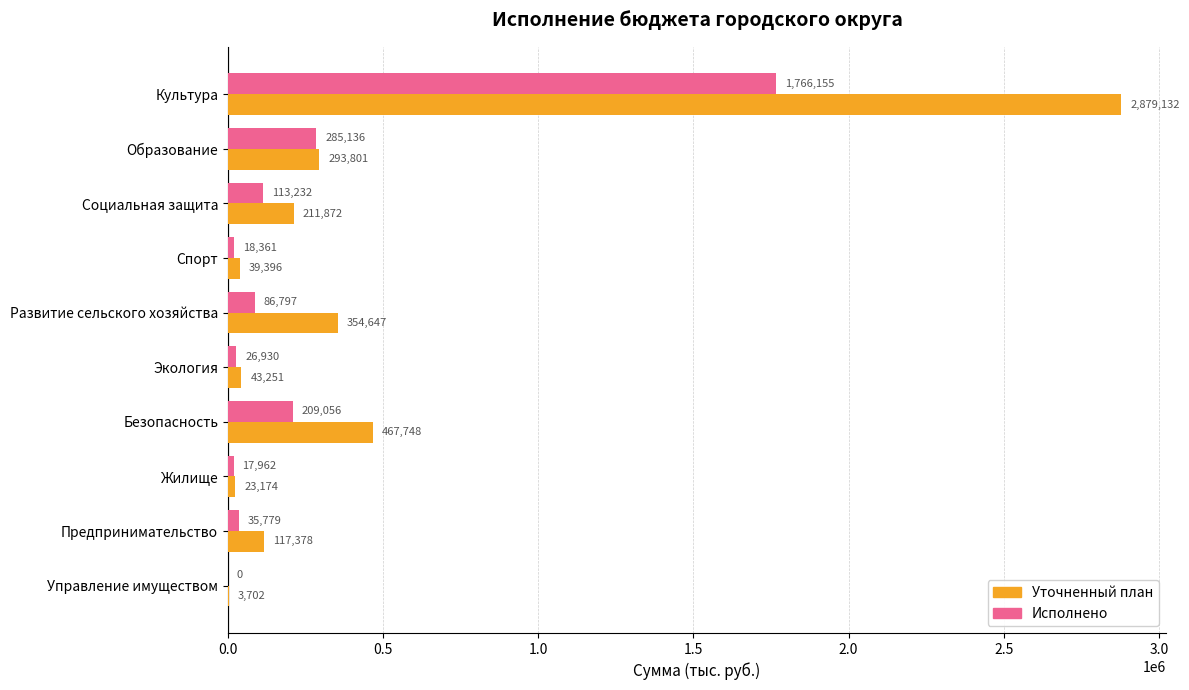

Where is Уточненный план nearest to the value 1441417?

Безопасность